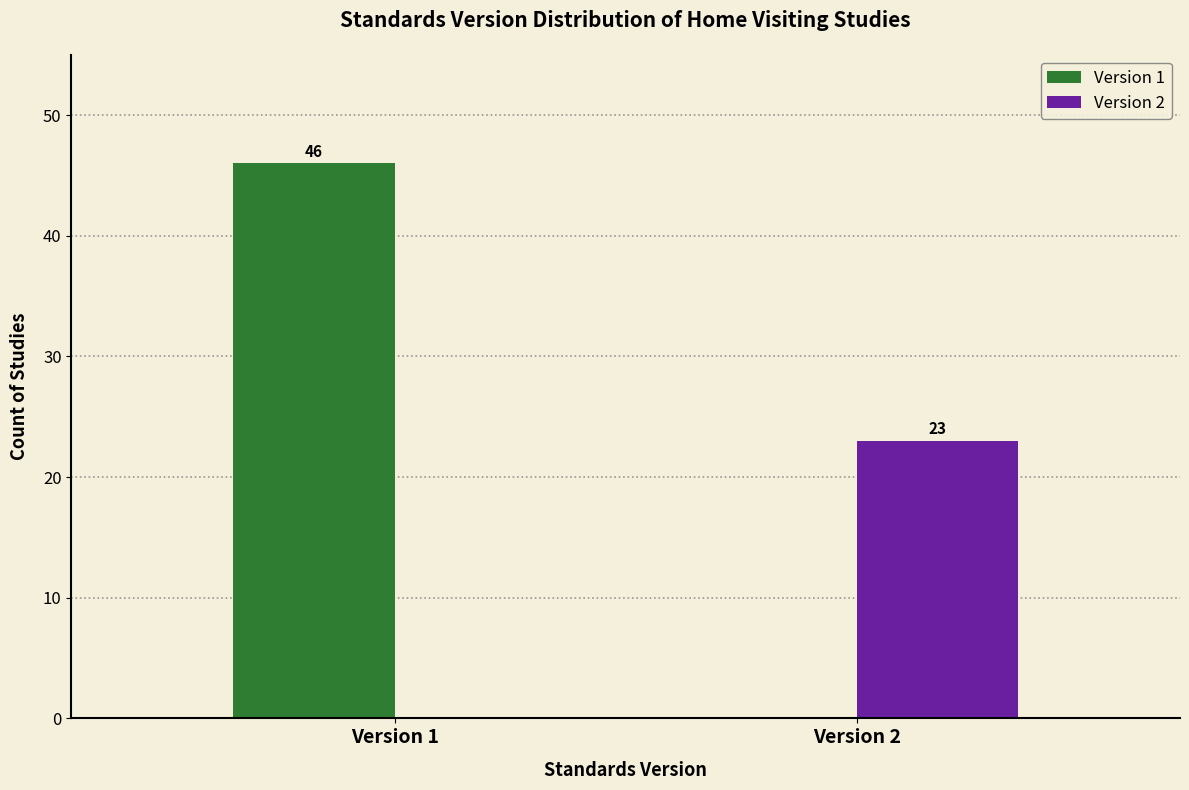

Reading left to right, what are all the values shown in this chart?

Version 1: Version 1=46	Version 2=0
Version 2: Version 1=0	Version 2=23